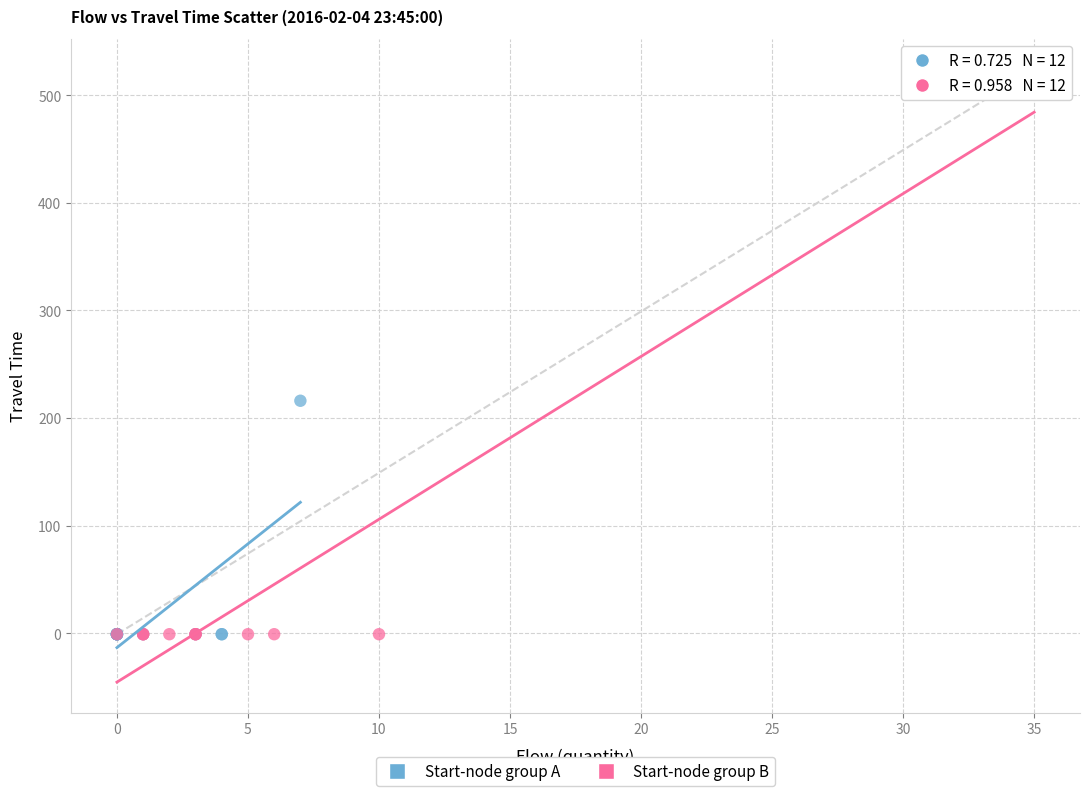

What are all the series names shown in the legend?

Start-node group A, Start-node group B